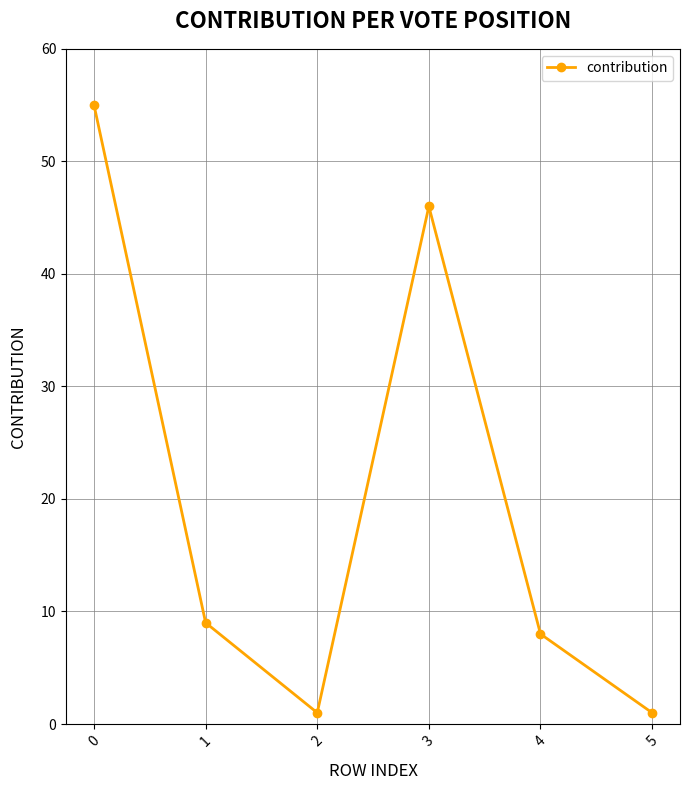

What is the sum of all values?

120